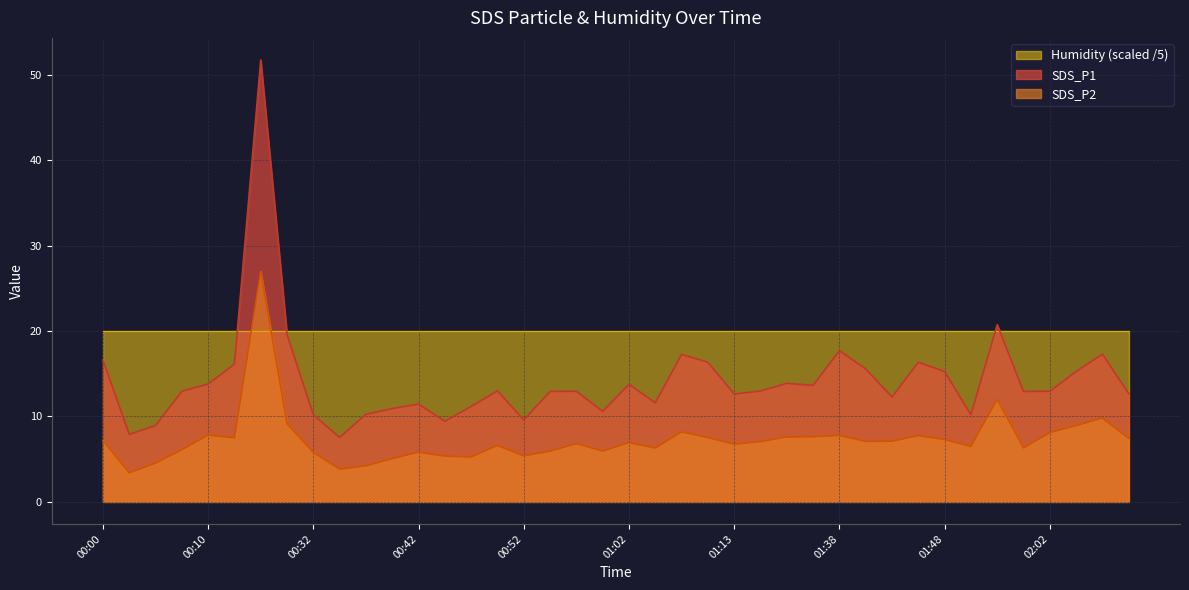

What is the label of the 23rd point from the left?

01:07